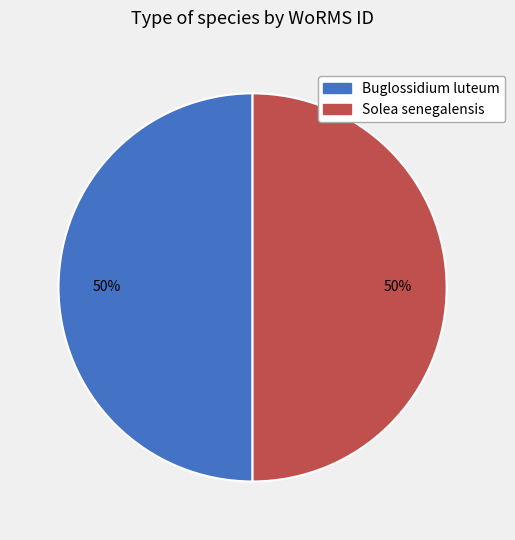

How many slices are in this pie chart?

2